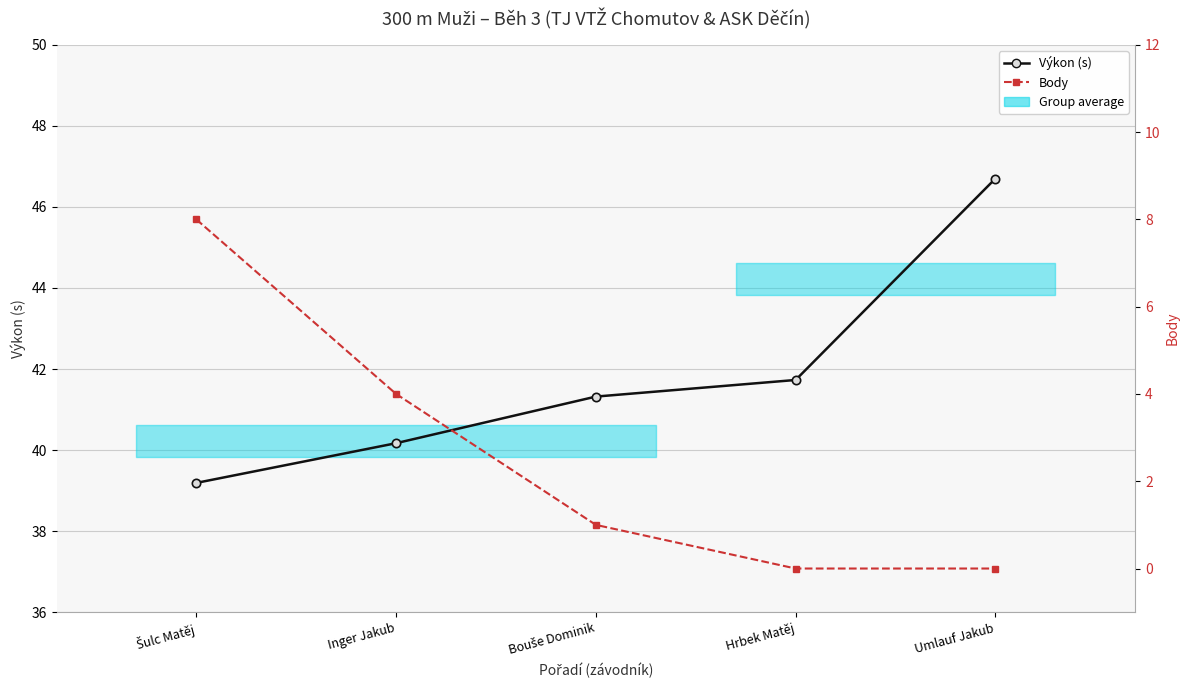

What is the label of the 3rd point from the right?

Bouše Dominik